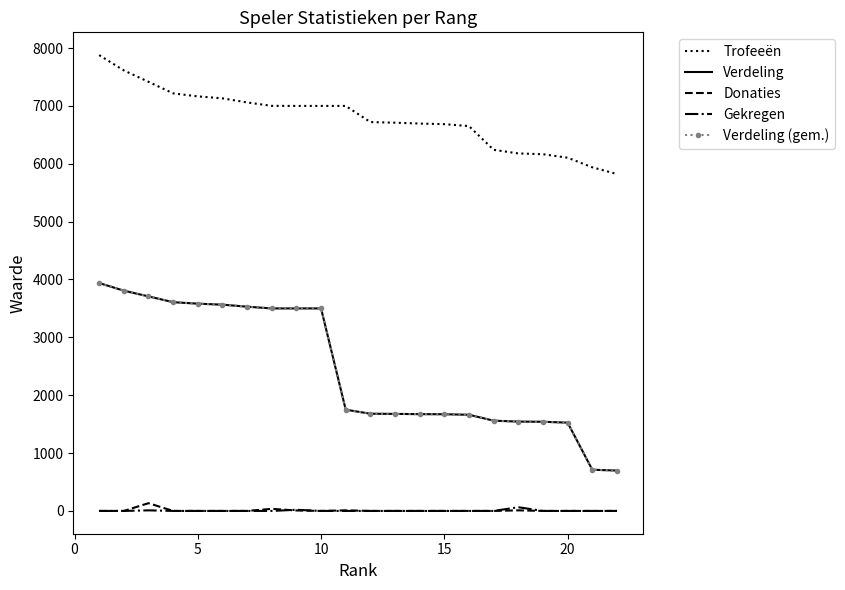

What are all the series names shown in the legend?

Trofeeën, Verdeling, Donaties, Gekregen, Verdeling (gem.)